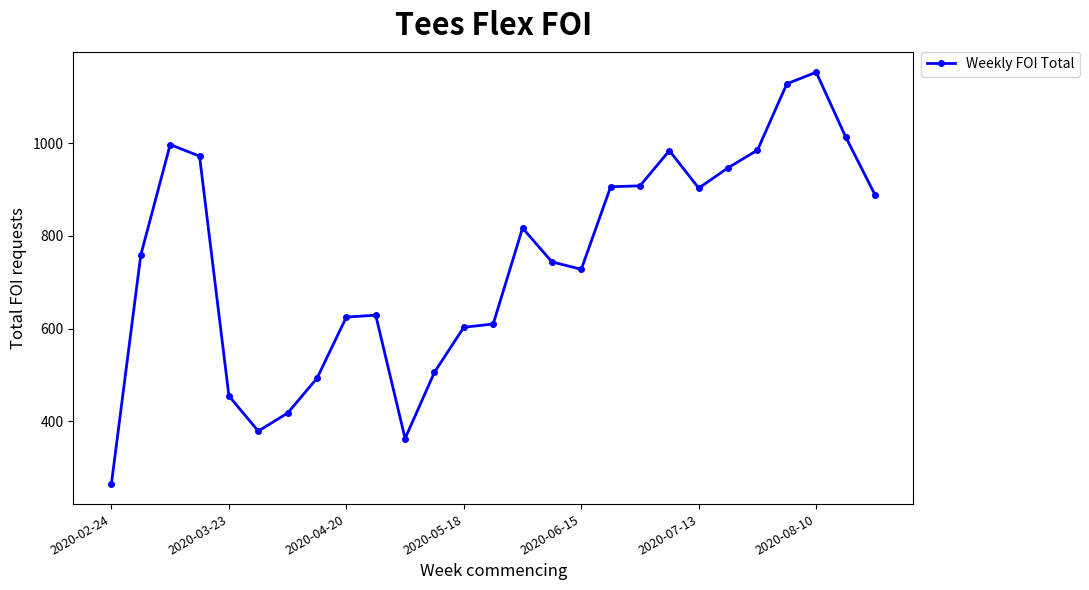

True or false: the data has more than 2 interior local peaks.

True